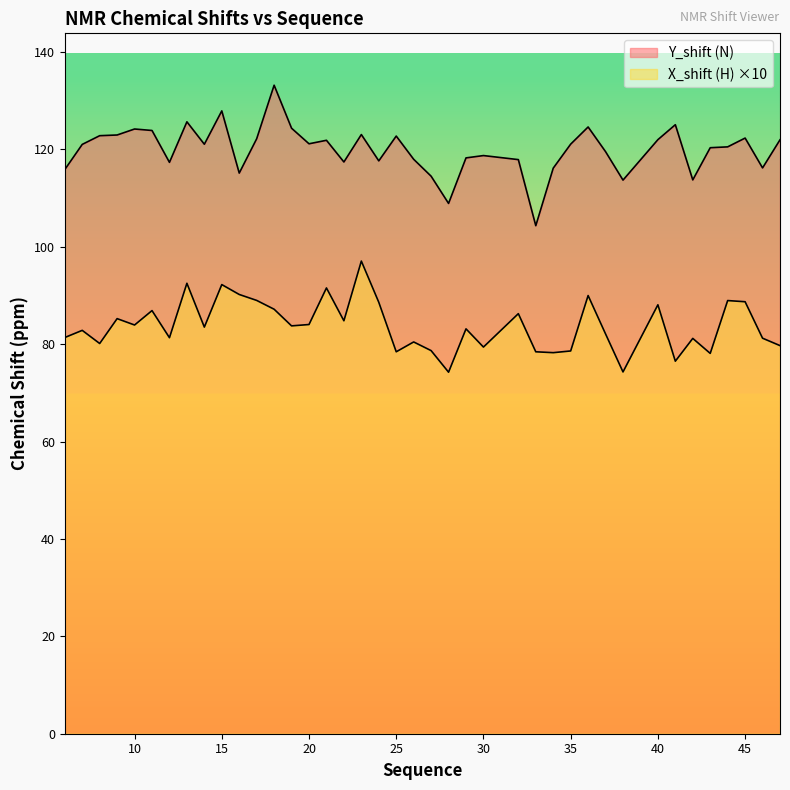

What is the average value of the X_shift (H) series?

83.8